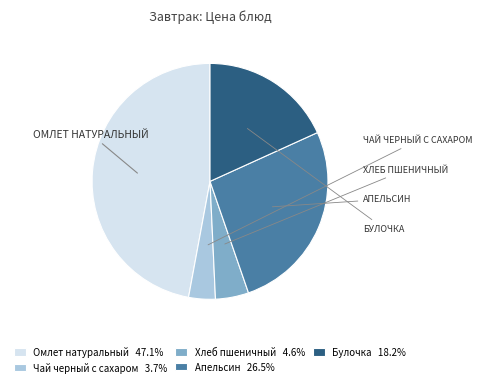

Does any single category account for the majority?

No